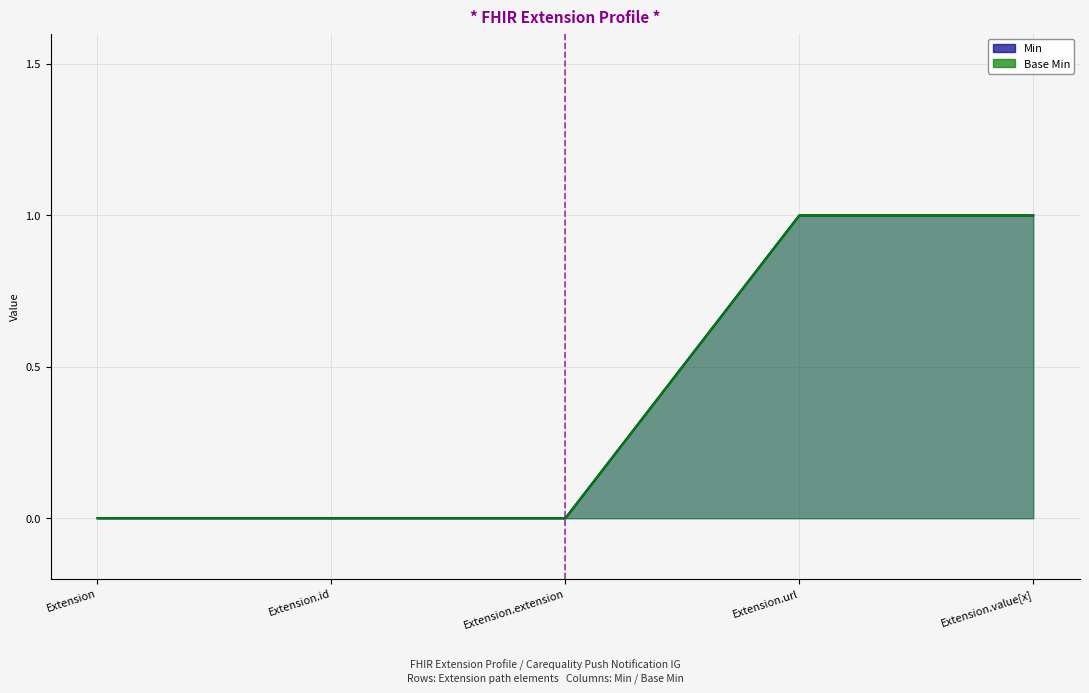

How many values in Min are above zero?

2